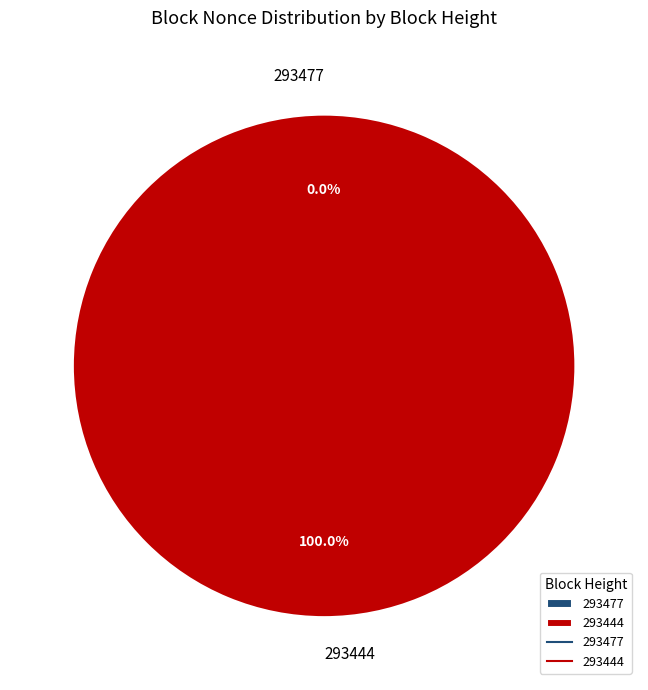

Is the sum of 293444 and 293477 greater than half?

Yes